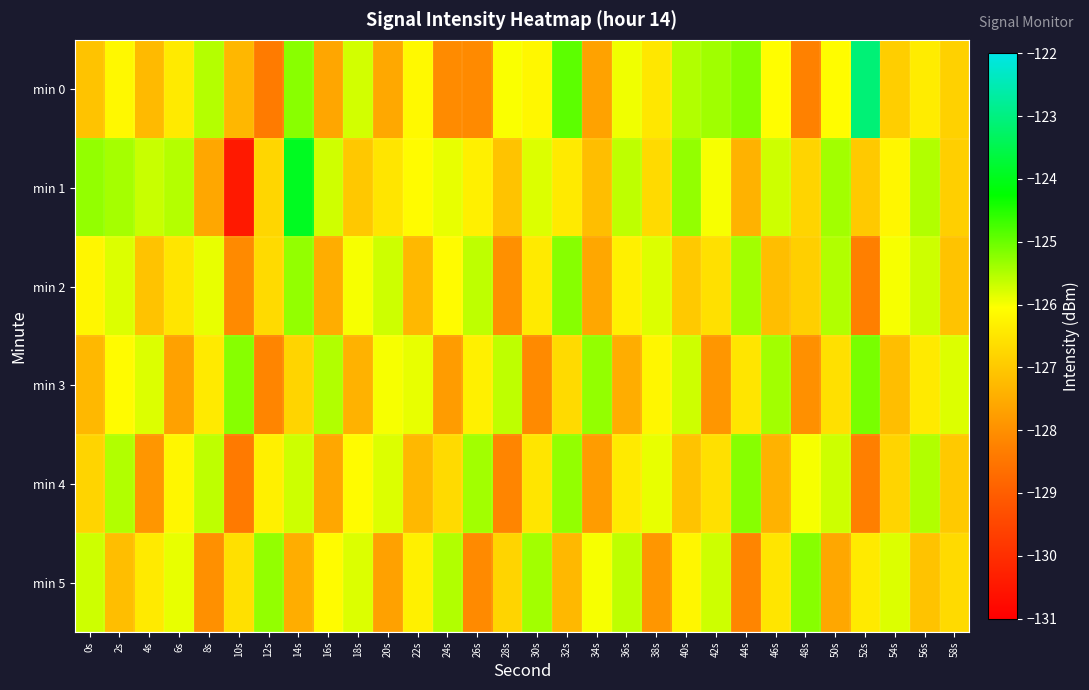

What is the smallest value displayed?

-130.4